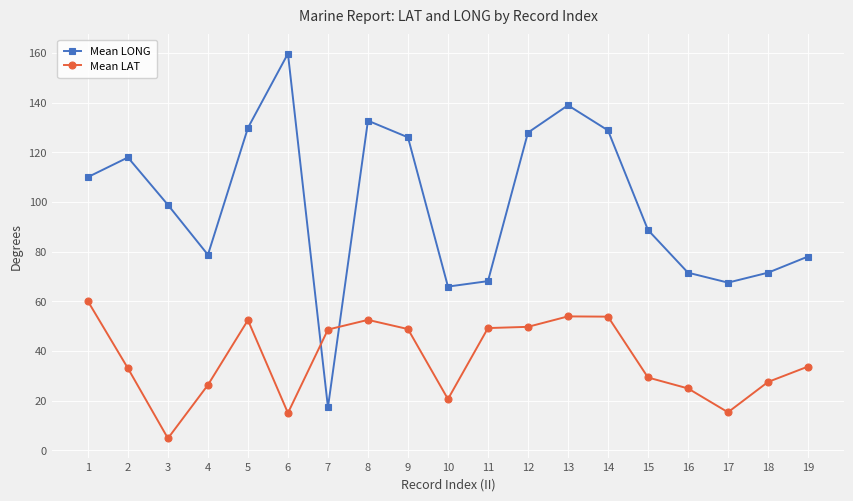

What is the spread (max minus min) of values at 10?

45.3